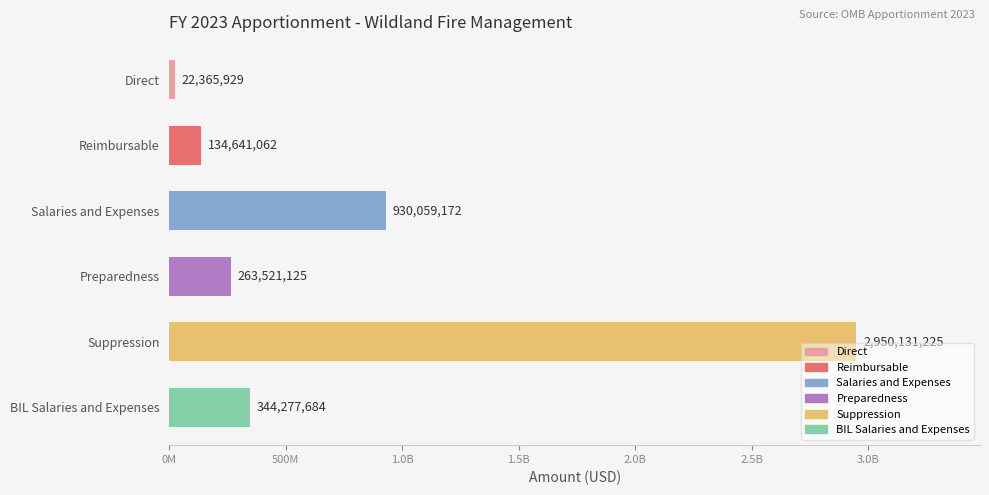

What is the minimum value shown in the chart?

22365929